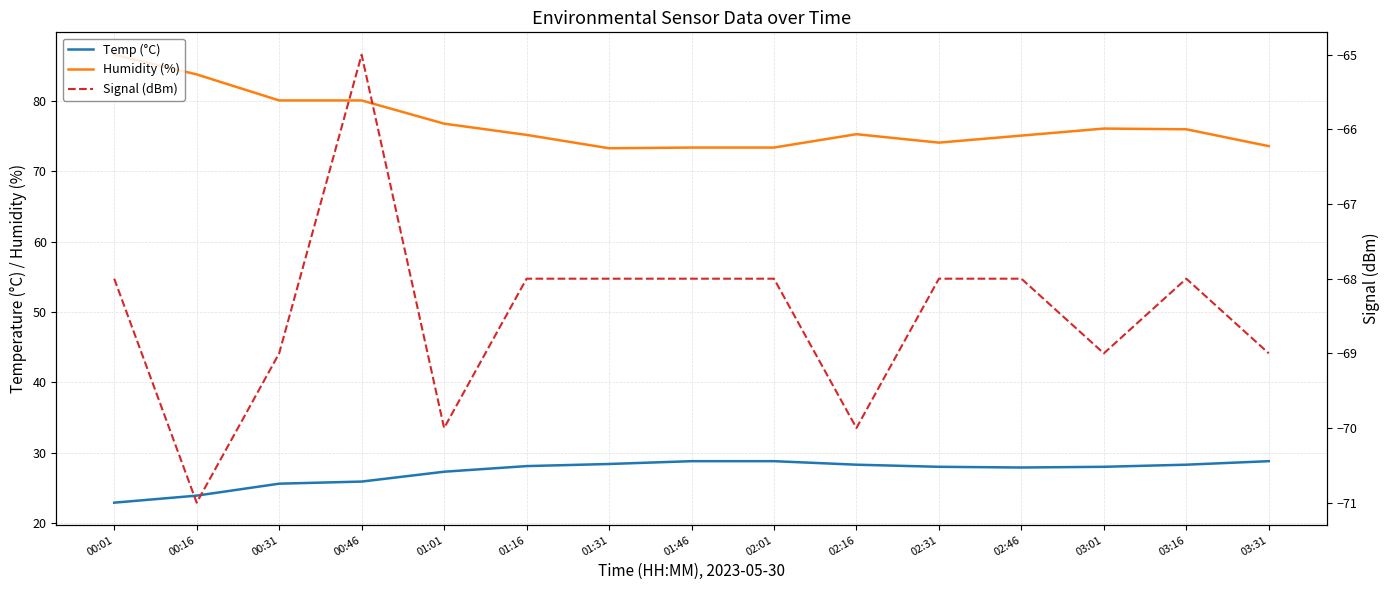

What are all the series names shown in the legend?

Temp (°C), Humidity (%), Signal (dBm)